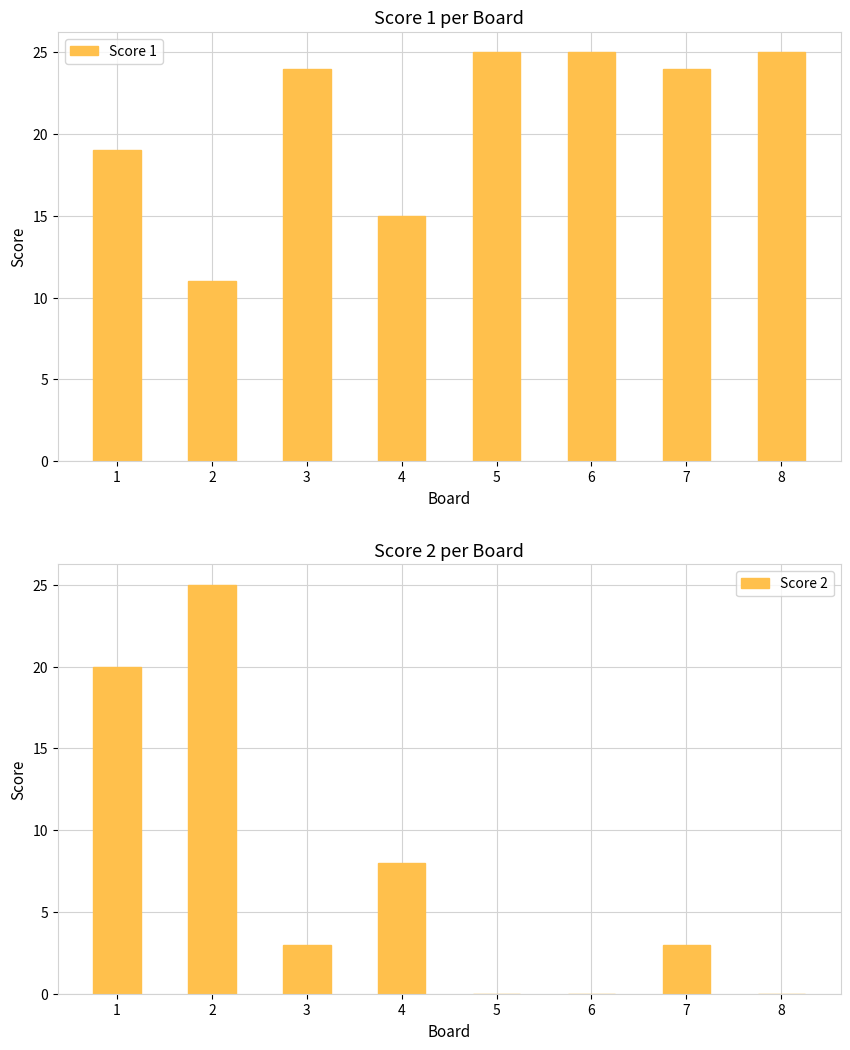

How many values in the Score 1 series are below 24?

3